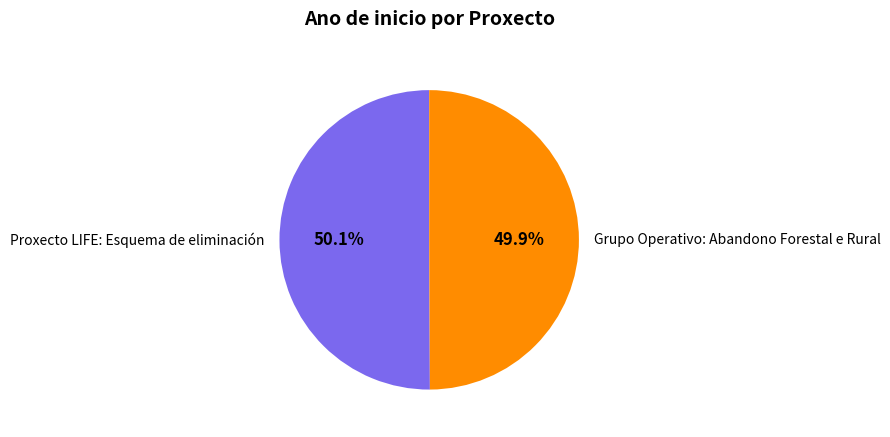

What percentage is the Proxecto LIFE: Esquema de eliminación slice, to the nearest percent?

50%